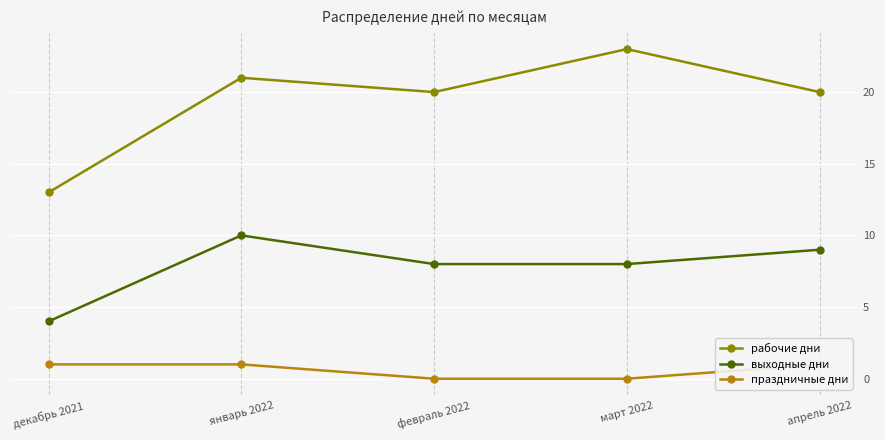

What is the label of the 3rd point from the right?

февраль 2022